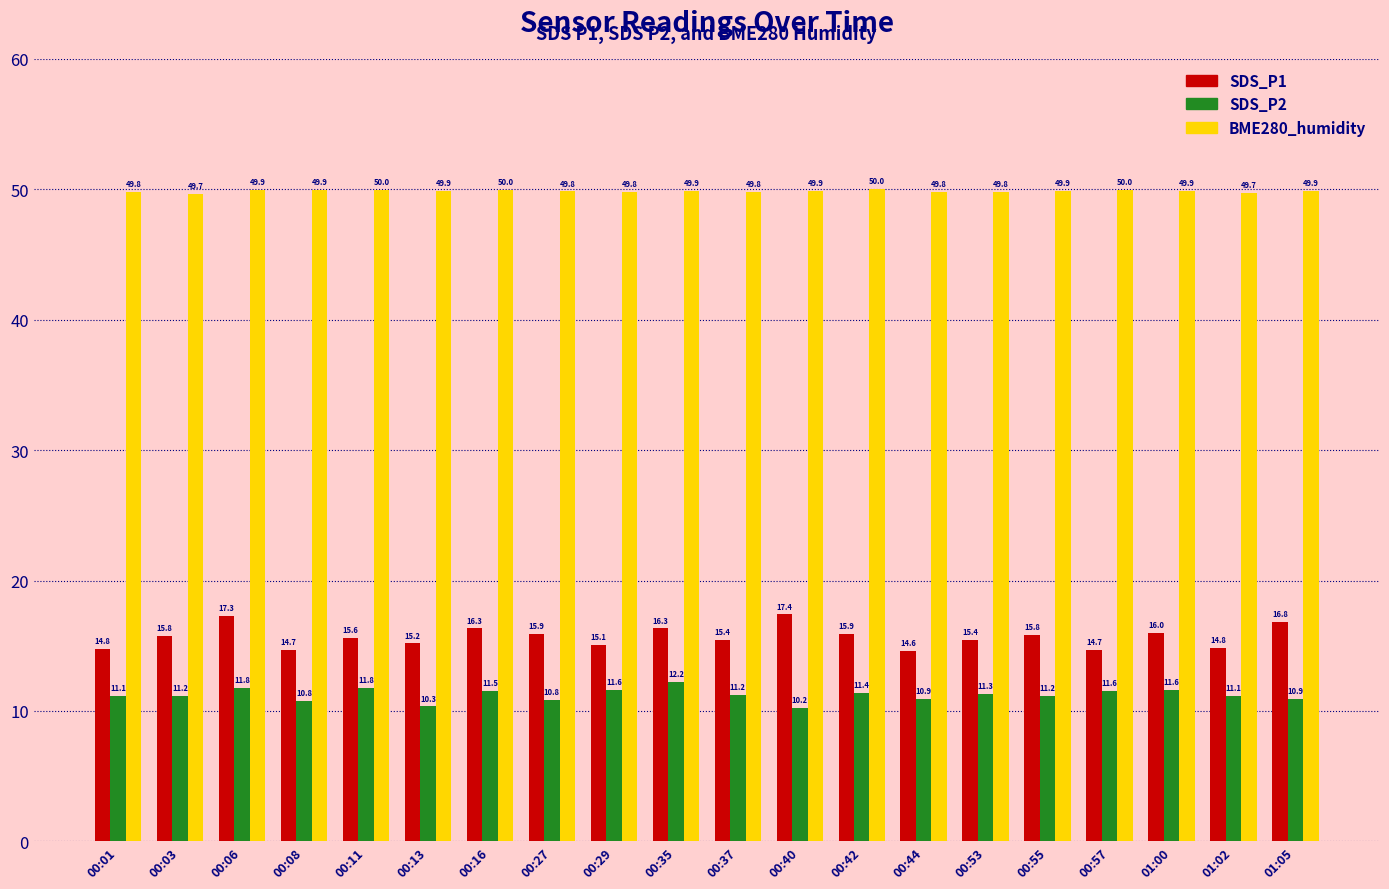

How many groups of bars are there?

20